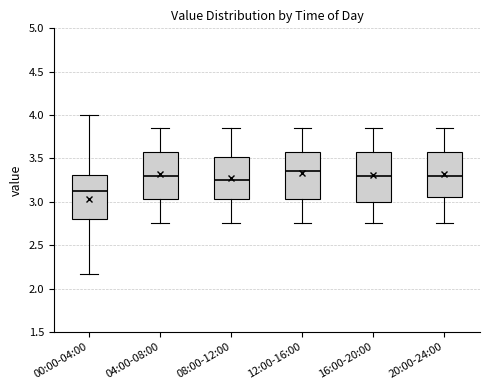

Which box's median line is the highest?

12:00-16:00